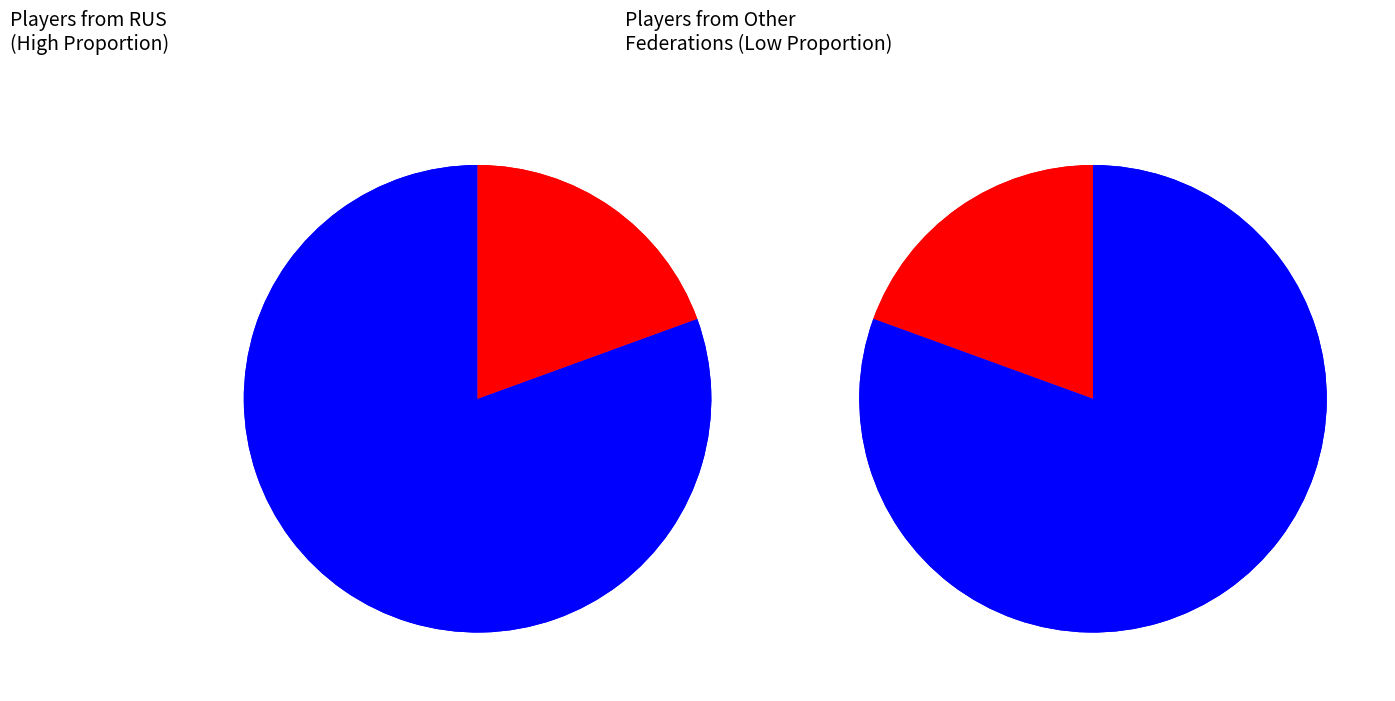

Does any single category account for the majority?

Yes